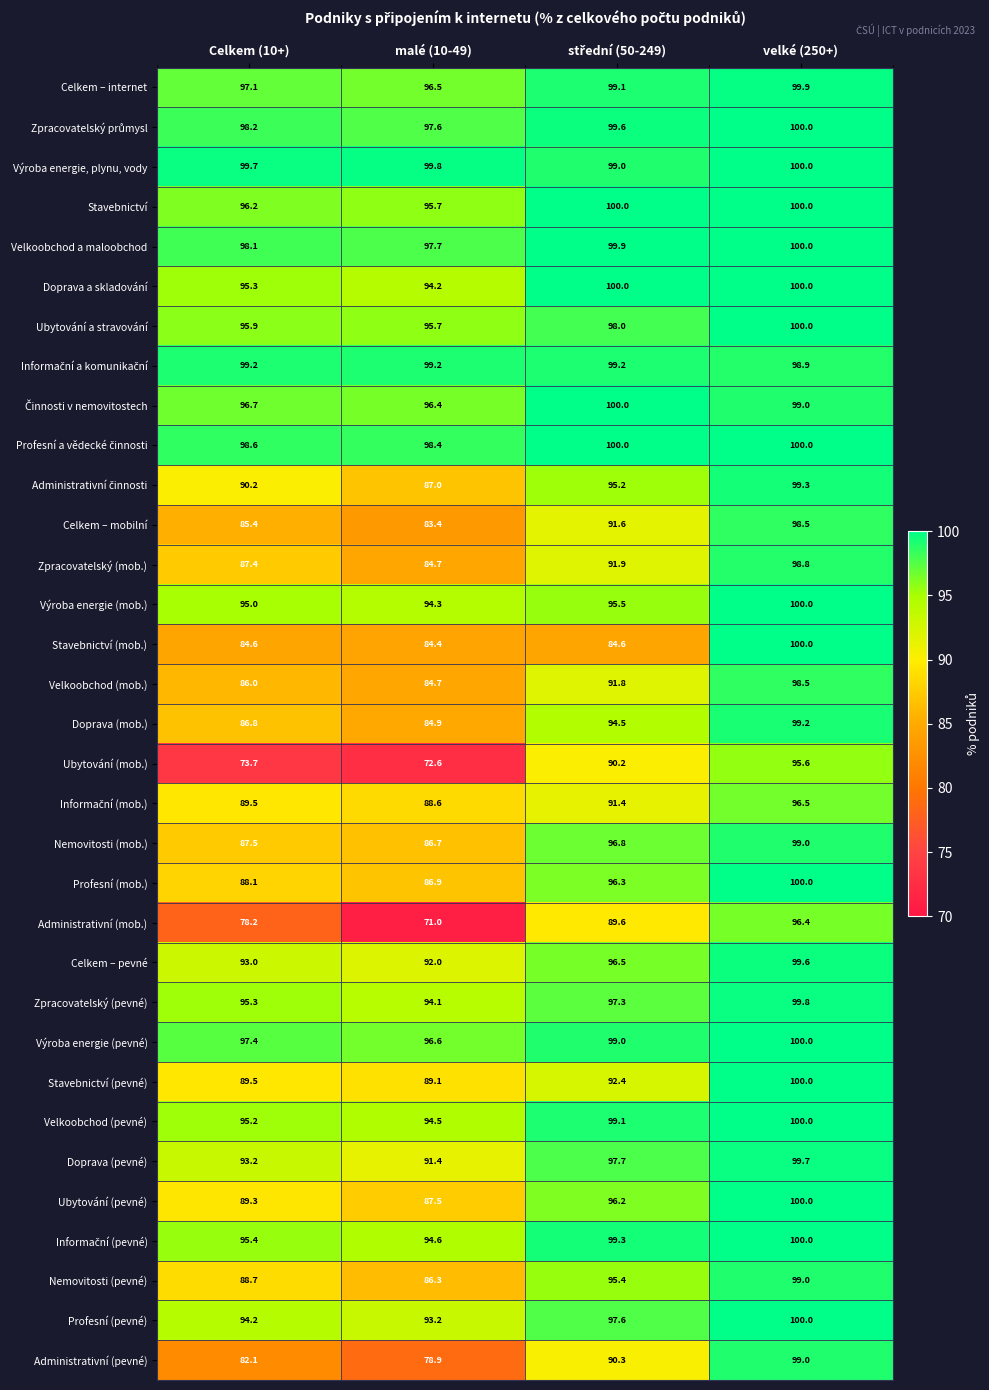

The value of Doprava (mob.) at malé (10-49) is 58.5. True or false?

False